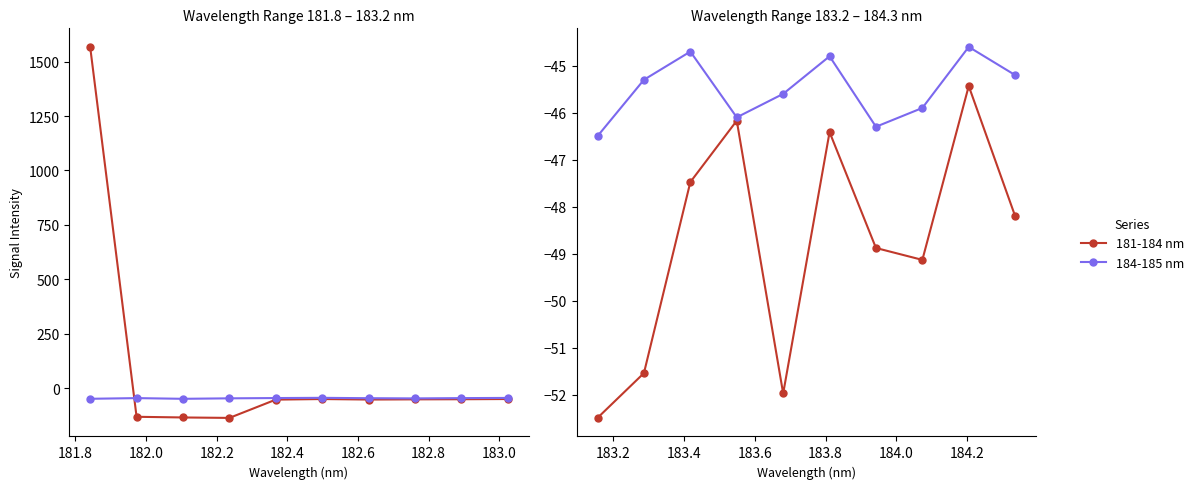

True or false: 184-185 nm and 181-184 nm intersect in this chart.

False